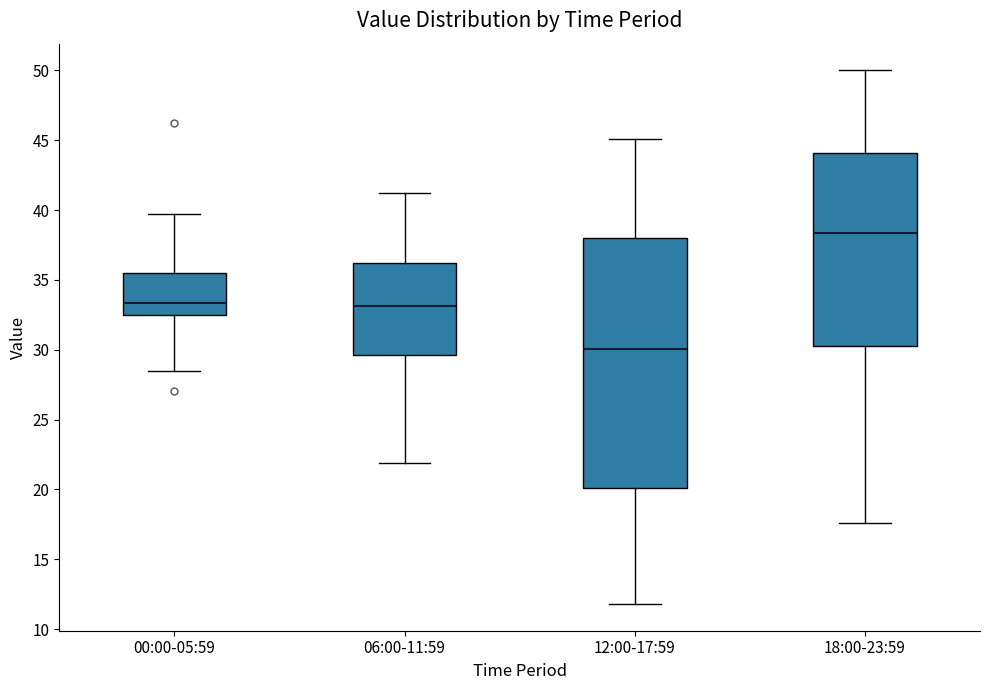

Reading left to right, read every box against the y-axis: the position of its median line, the range the box covers, and the ends of its whiskers. The values are not printed on the chart, so give them approximately, as read against the axis.

00:00-05:59: median 33.5, box 32.5 to 35.5, whiskers 28.5 to 40.0
06:00-11:59: median 33.0, box 29.5 to 36.0, whiskers 22.0 to 41.0
12:00-17:59: median 30.0, box 20.0 to 38.0, whiskers 12.0 to 45.0
18:00-23:59: median 38.5, box 30.5 to 44.0, whiskers 17.5 to 50.0